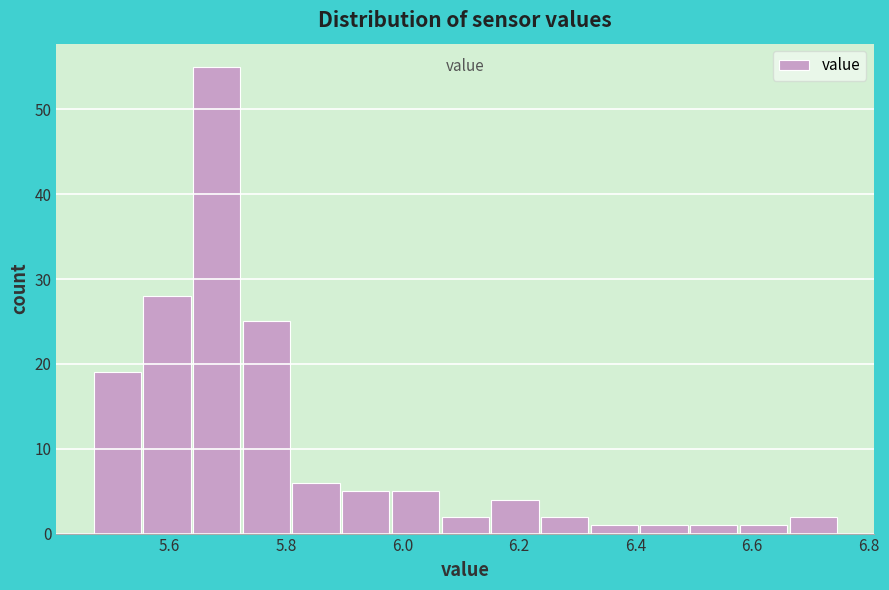

Which range on the x-axis has the tallest bar?

5.64 to 5.72